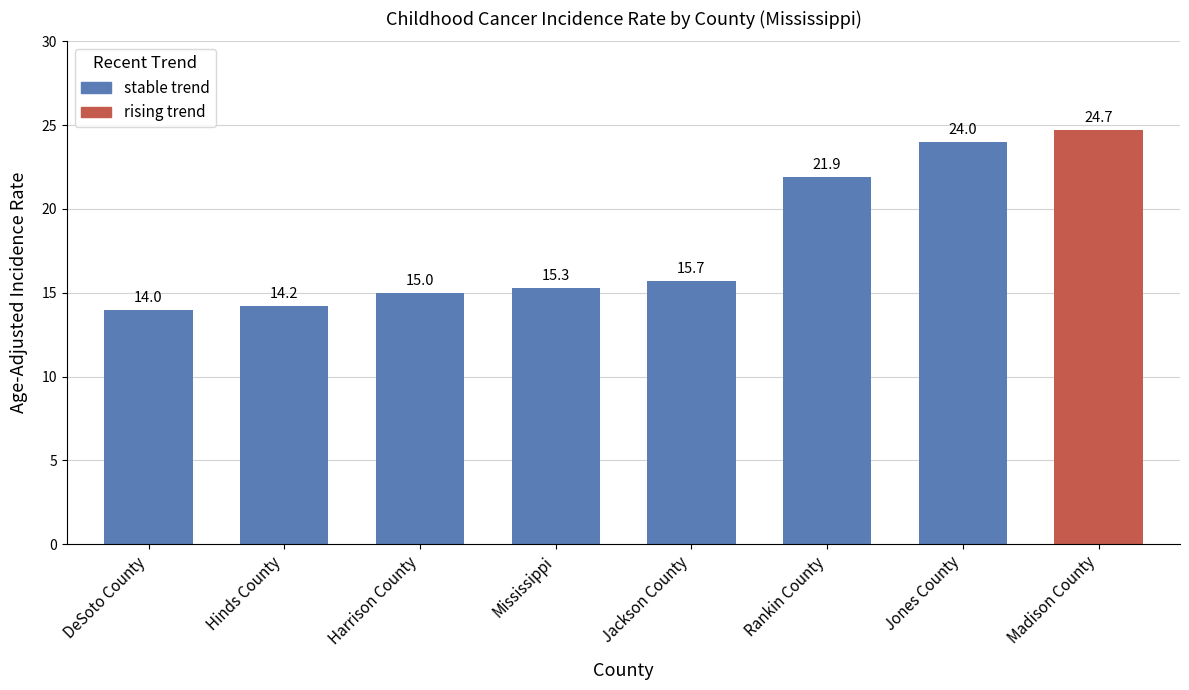

Read the value at Jackson County.

15.7